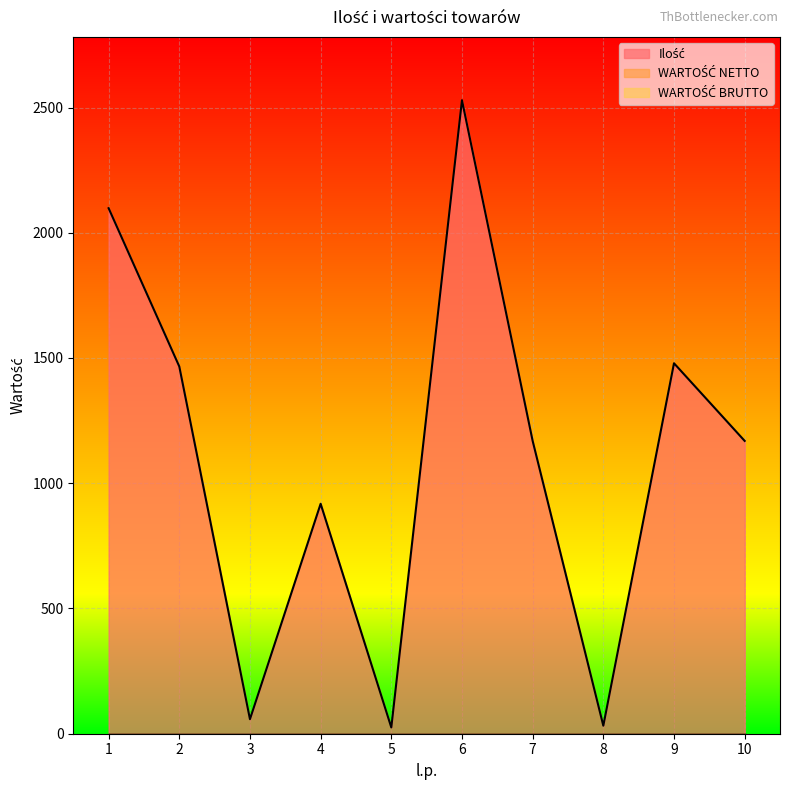

True or false: WARTOŚĆ BRUTTO and WARTOŚĆ NETTO intersect in this chart.

False